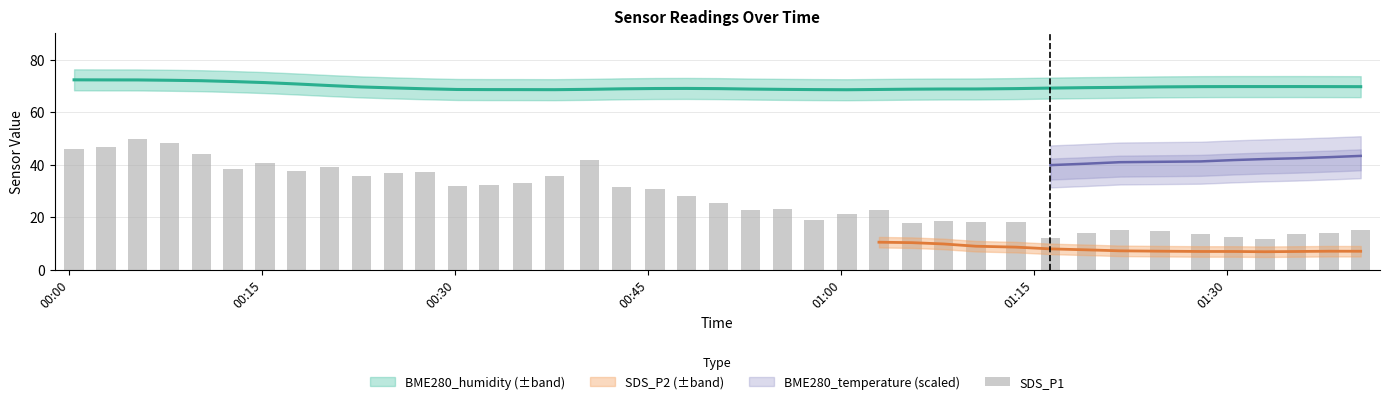

What is the smallest value displayed?

11.7